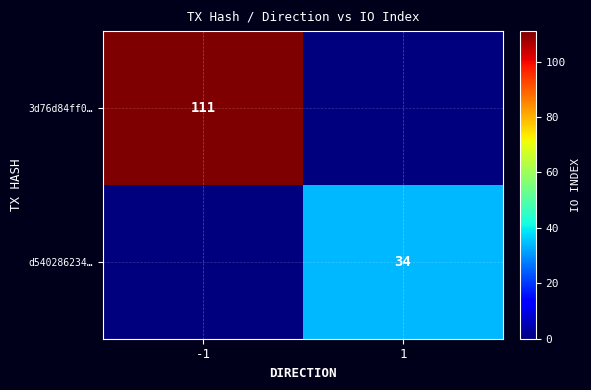

The 3d76d84ff0… series shows 111 at -1. True or false?

True